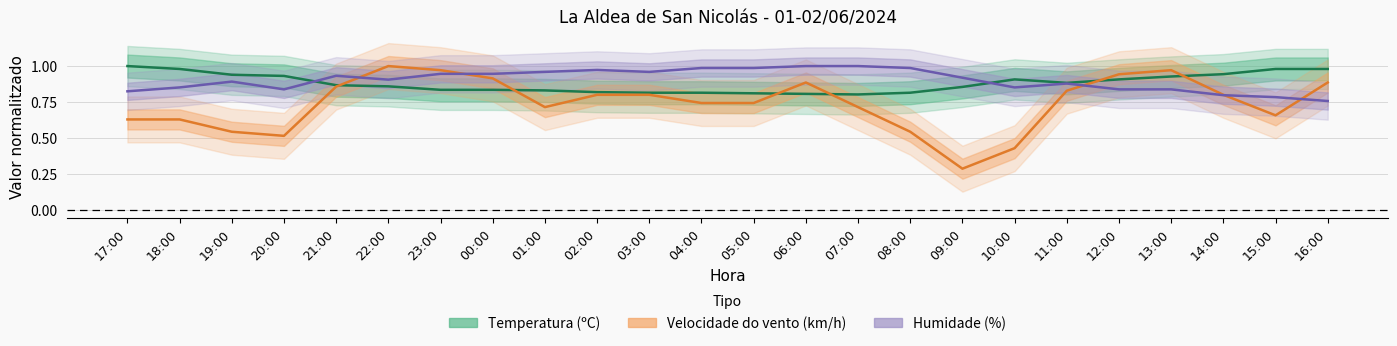

Reading left to right, extract all data points from this chart.

Temperatura (ºC): 17:00=1.0	18:00=1.0	19:00=0.9	20:00=0.9	21:00=0.9	22:00=0.9	23:00=0.8	00:00=0.8	01:00=0.8	02:00=0.8	03:00=0.8	04:00=0.8	05:00=0.8	06:00=0.8	07:00=0.8	08:00=0.8	09:00=0.9	10:00=0.9	11:00=0.9	12:00=0.9	13:00=0.9	14:00=0.9	15:00=1.0	16:00=1.0
Velocidade do vento (km/h): 17:00=0.6	18:00=0.6	19:00=0.5	20:00=0.5	21:00=0.9	22:00=1.0	23:00=1.0	00:00=0.9	01:00=0.7	02:00=0.8	03:00=0.8	04:00=0.7	05:00=0.7	06:00=0.9	07:00=0.7	08:00=0.5	09:00=0.3	10:00=0.4	11:00=0.8	12:00=0.9	13:00=1.0	14:00=0.8	15:00=0.7	16:00=0.9
Humidade (%): 17:00=0.8	18:00=0.9	19:00=0.9	20:00=0.8	21:00=0.9	22:00=0.9	23:00=0.9	00:00=0.9	01:00=1.0	02:00=1.0	03:00=1.0	04:00=1.0	05:00=1.0	06:00=1.0	07:00=1.0	08:00=1.0	09:00=0.9	10:00=0.9	11:00=0.9	12:00=0.8	13:00=0.8	14:00=0.8	15:00=0.8	16:00=0.8